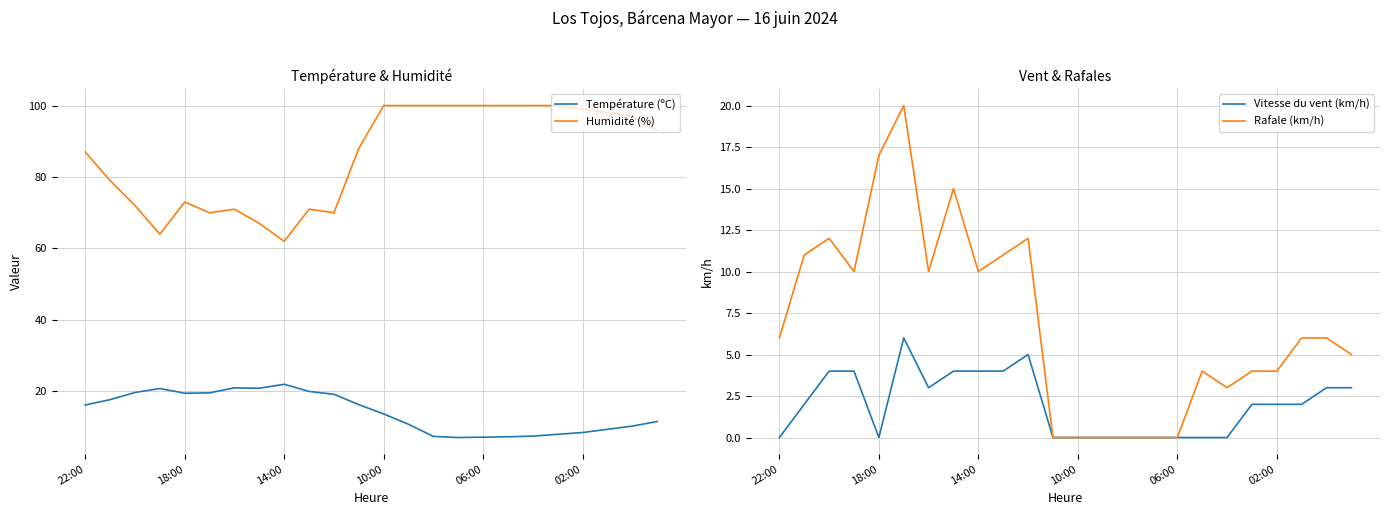

Which category has the lowest value in the Rafale (km/h) series?

11